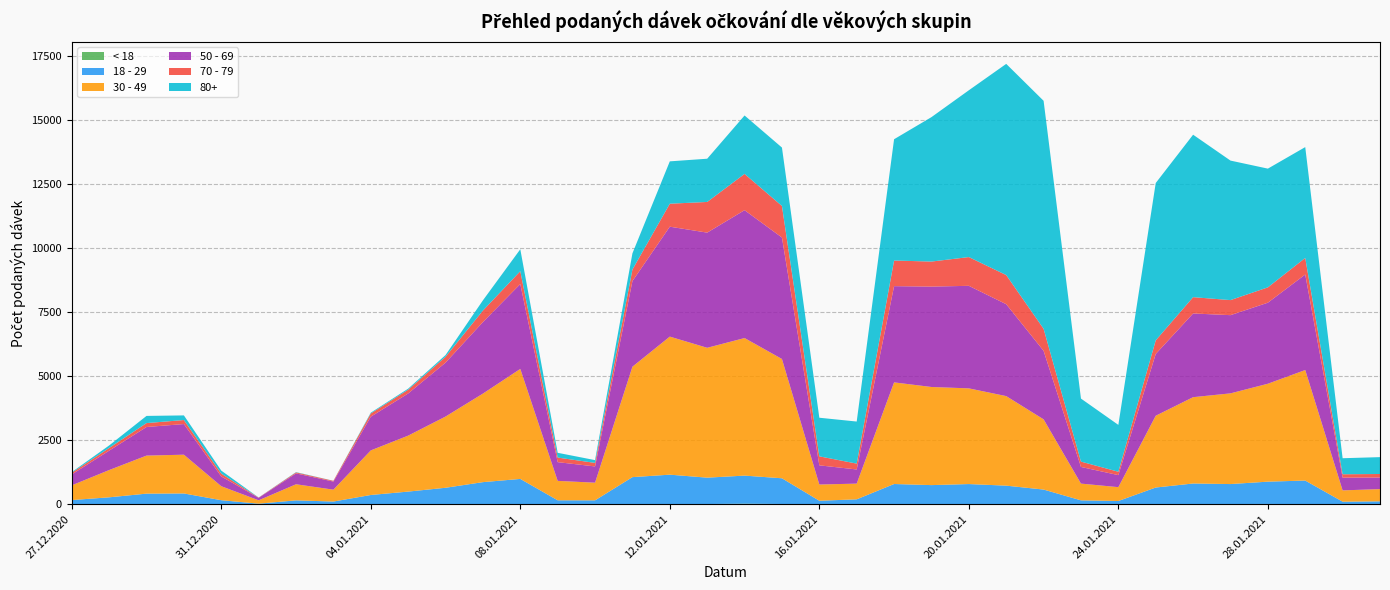

Reading left to right, list all the values displayed in this chart.

< 18: 0	0	1	0	1	0	0	1	0	0	3	3	4	1	0	2	1	7	21	9	0	0	5	1	0	5	4	0	1	4	5	8	11	5	1	0
18 - 29: 163	270	413	421	156	22	151	104	361	494	640	860	985	153	152	1057	1154	1031	1097	1005	136	192	785	746	788	721	569	152	125	649	805	780	871	920	99	113
30 - 49: 575	1065	1486	1514	547	131	629	464	1742	2186	2782	3459	4297	758	690	4314	5393	5073	5374	4660	634	613	3970	3833	3738	3498	2743	654	541	2804	3372	3543	3825	4318	441	478
50 - 69: 425	758	1117	1197	381	99	425	316	1317	1647	2106	2794	3316	732	634	3344	4294	4499	4995	4744	749	553	3759	3922	4006	3590	2677	651	470	2412	3270	3055	3166	3731	497	453
70 - 79: 67	105	153	157	111	8	38	29	126	147	229	450	502	179	139	450	898	1198	1417	1233	352	229	1001	978	1123	1138	861	208	132	533	637	588	599	647	133	137
80+: 25	98	280	181	118	3	12	3	31	41	67	399	856	186	108	634	1654	1689	2282	2282	1508	1643	4738	5642	6516	8250	8906	2462	1830	6146	6346	5450	4638	4330	626	659